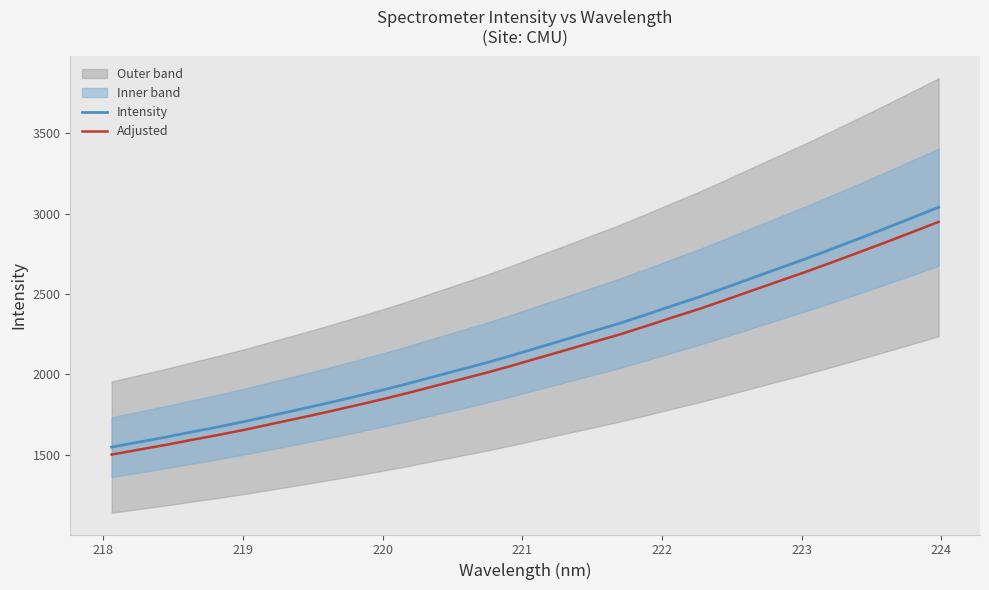

What is the minimum value for Adjusted?

1501.1